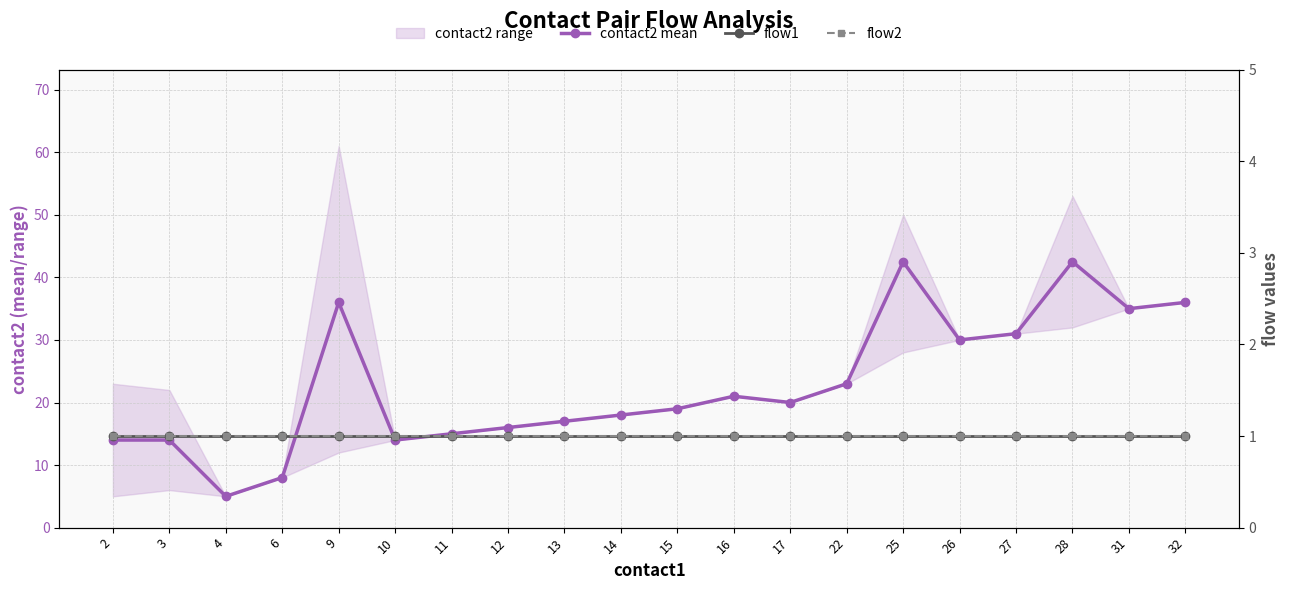

At which category is the sum across all series the highest?

25